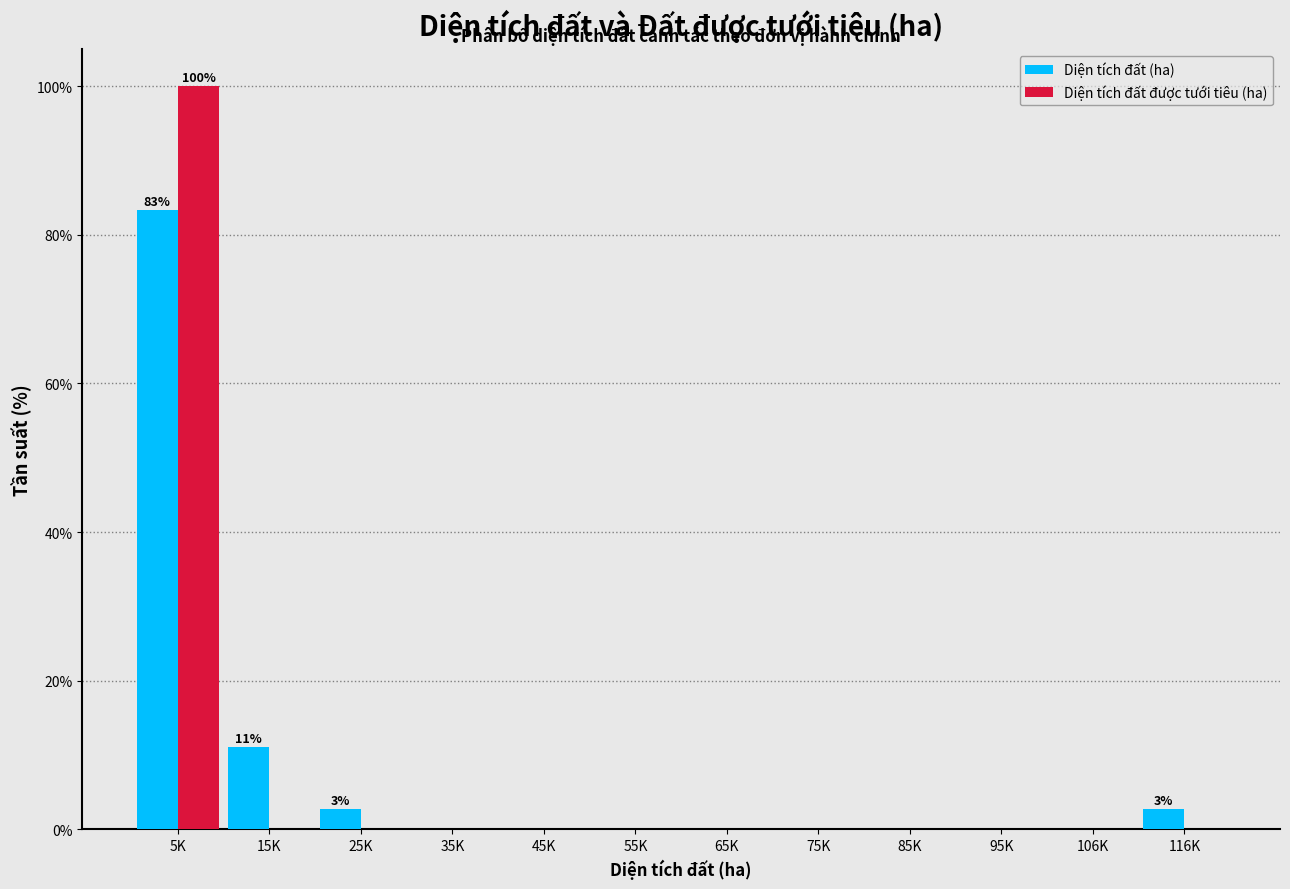

Reading left to right, extract all data points from this chart.

Diện tích đất (ha): 5K=83.3	15K=11.1	25K=2.8	35K=0.0	45K=0.0	55K=0.0	65K=0.0	75K=0.0	85K=0.0	95K=0.0	106K=0.0	116K=2.8
Diện tích đất được tưới tiêu (ha): 5K=100.0	15K=0.0	25K=0.0	35K=0.0	45K=0.0	55K=0.0	65K=0.0	75K=0.0	85K=0.0	95K=0.0	106K=0.0	116K=0.0